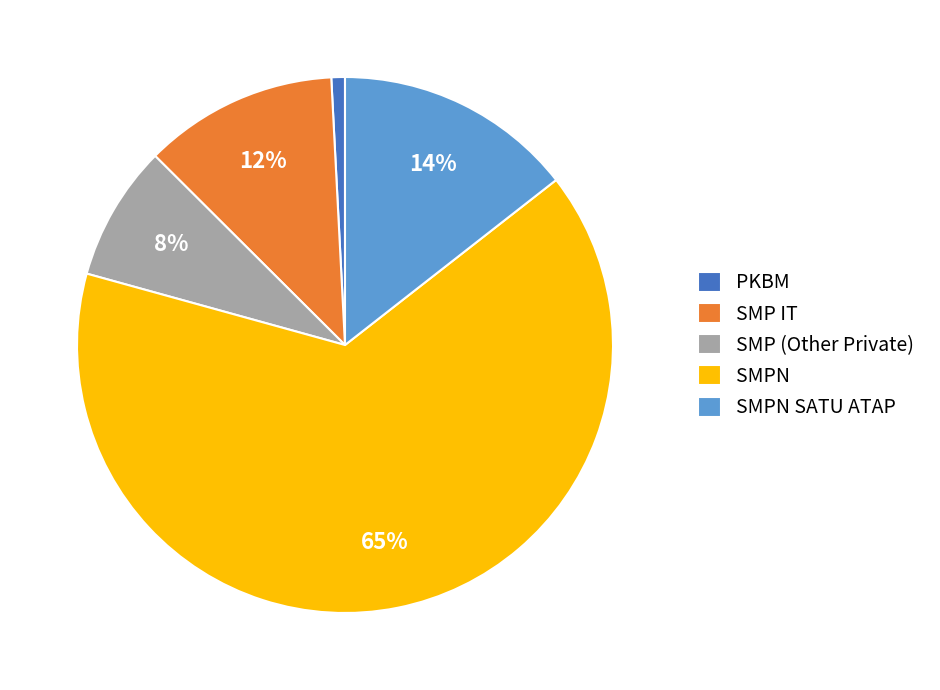

Rank the categories by value from highest to lowest.

SMPN, SMPN SATU ATAP, SMP IT, SMP (Other Private), PKBM